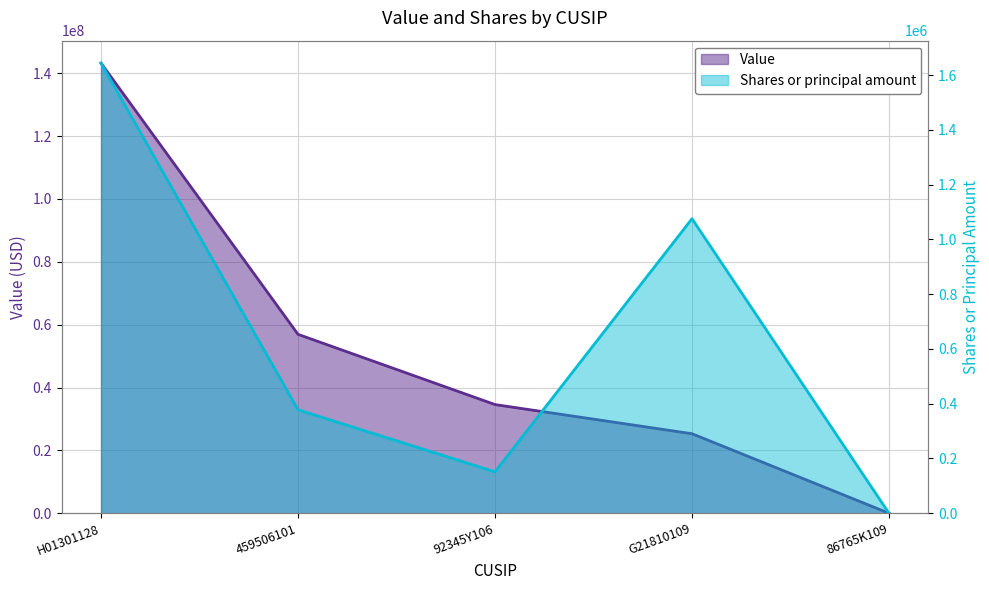

What is the maximum value shown in the chart?

143204000